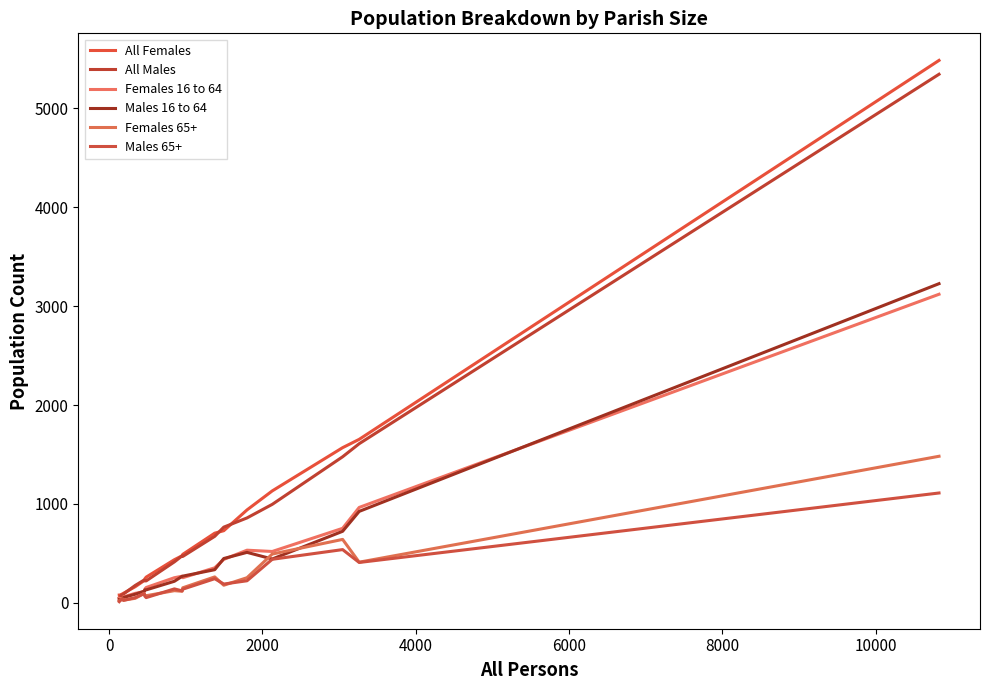

Does the chart have visible grid lines?

No